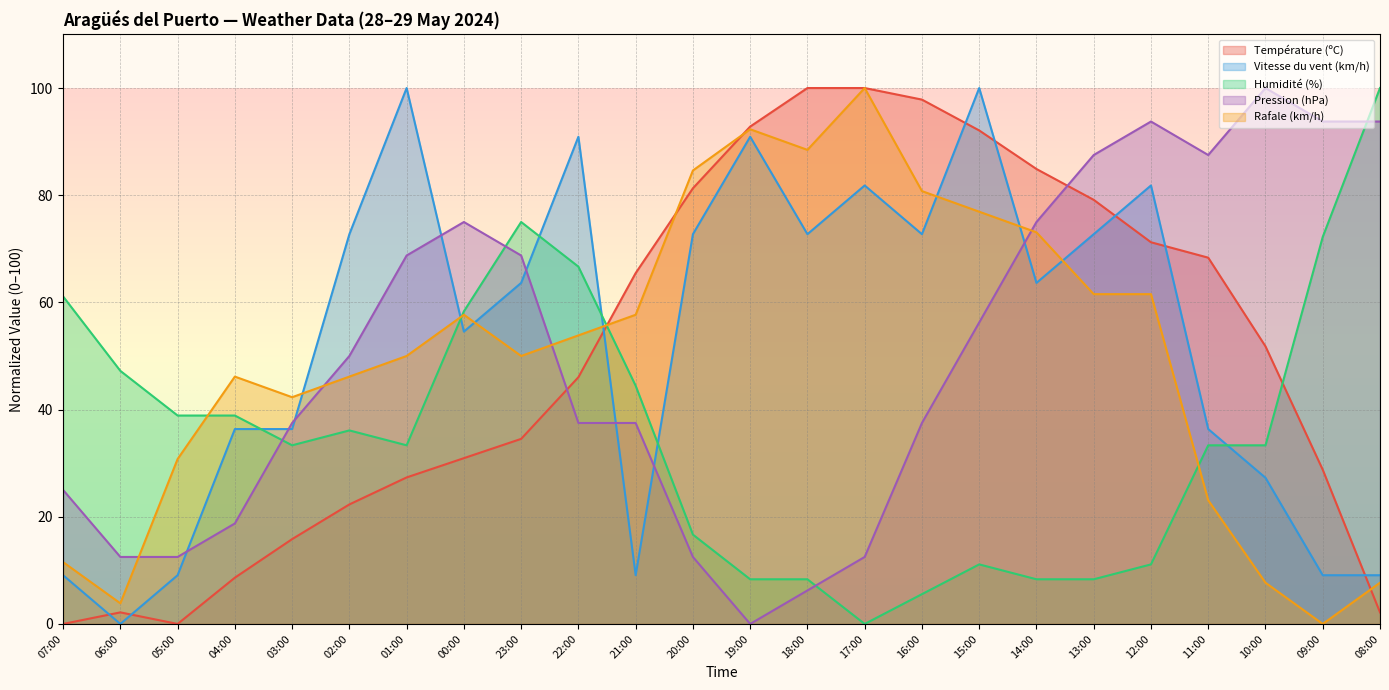

What are all the series names shown in the legend?

Température (ºC), Vitesse du vent (km/h), Humidité (%), Pression (hPa), Rafale (km/h)